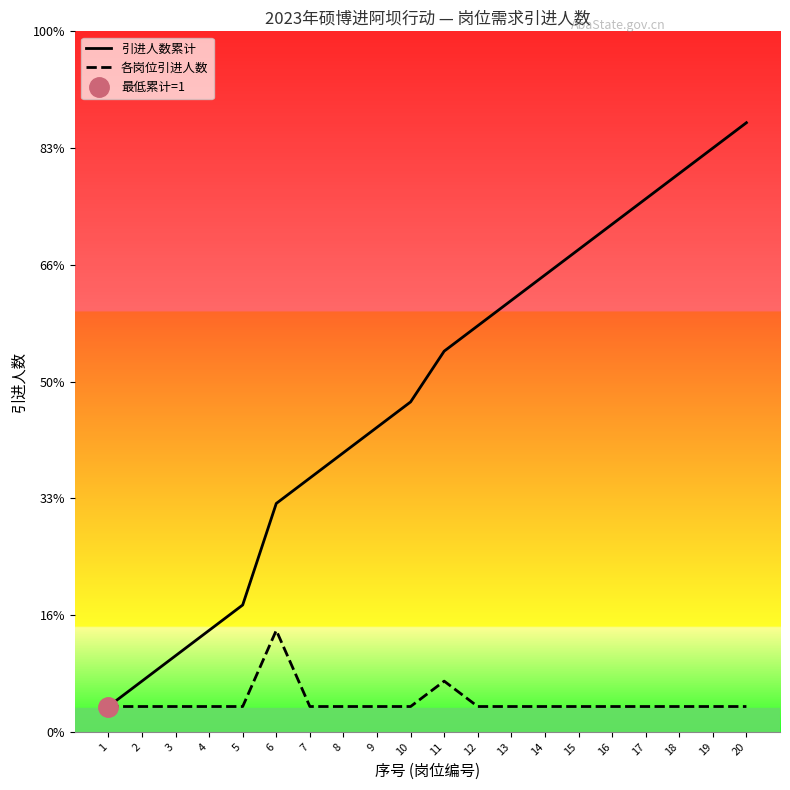

The value of 各岗位引进人数 at 14 is 1. True or false?

True